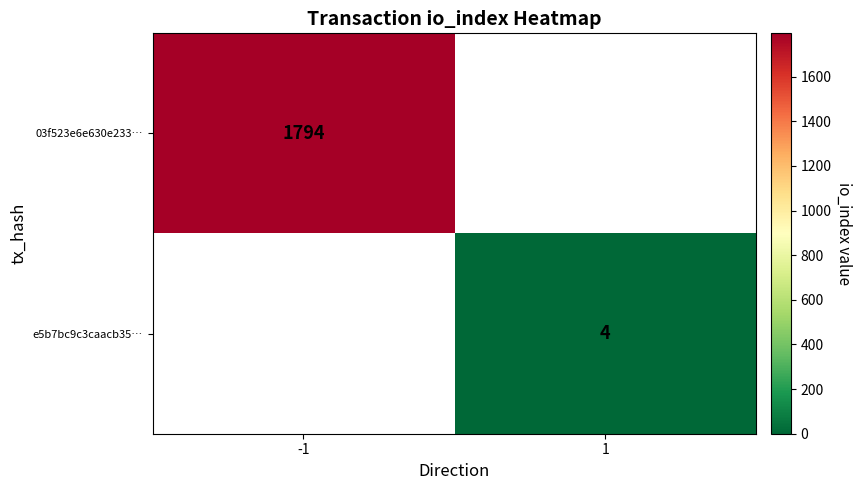

The e5b7bc9c3caacb35… series shows 4 at 1. True or false?

True